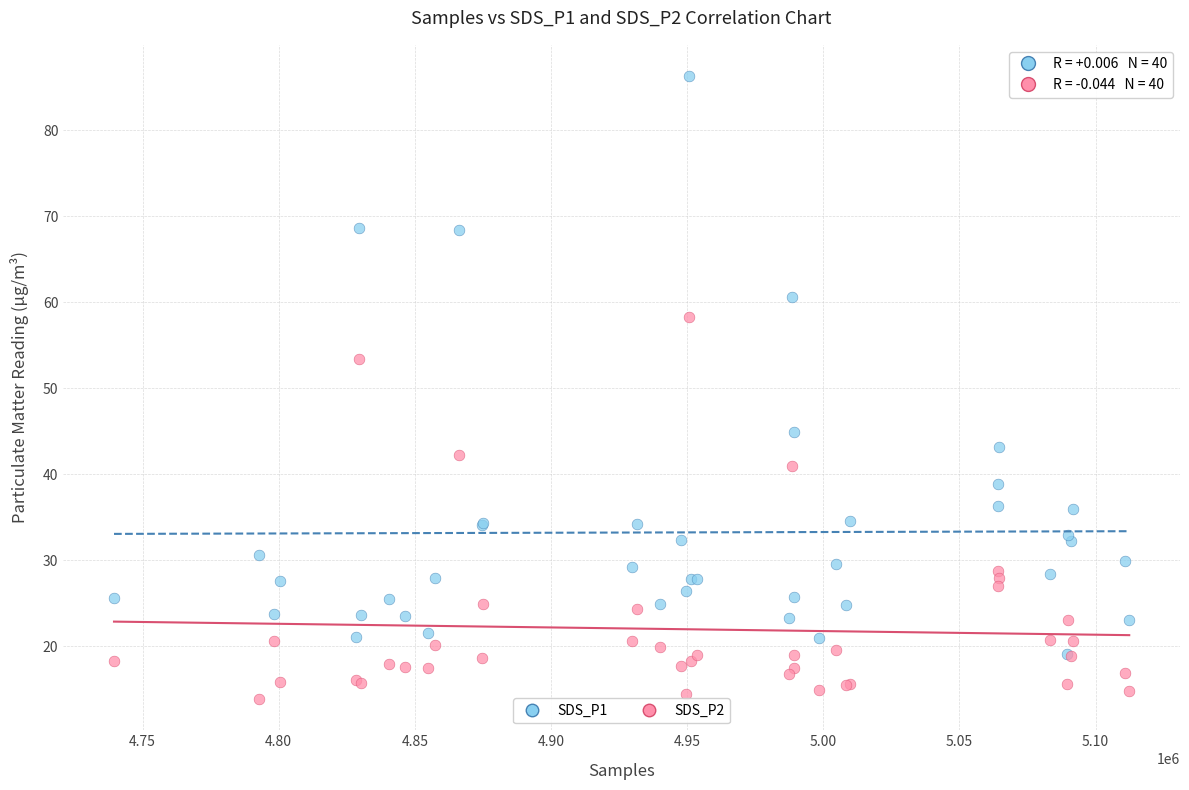

Across all series, what Y value is closest to 50?

53.4